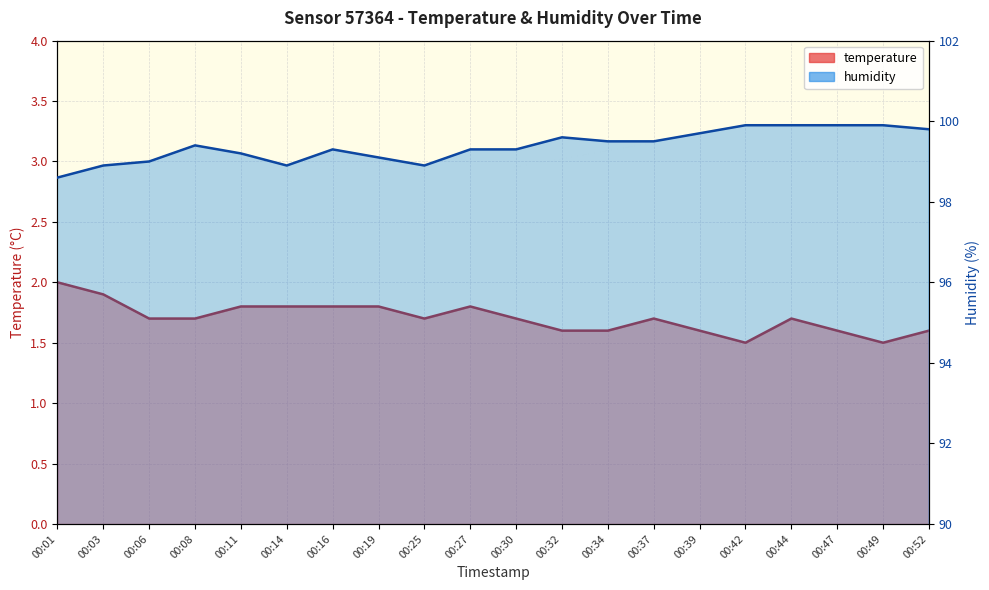

The value of temperature at 00:14 is 1.8. True or false?

True